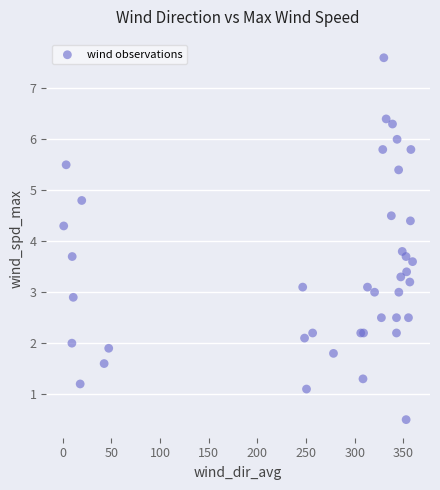

What Y value in the scatter plot is closest to 4?

3.8